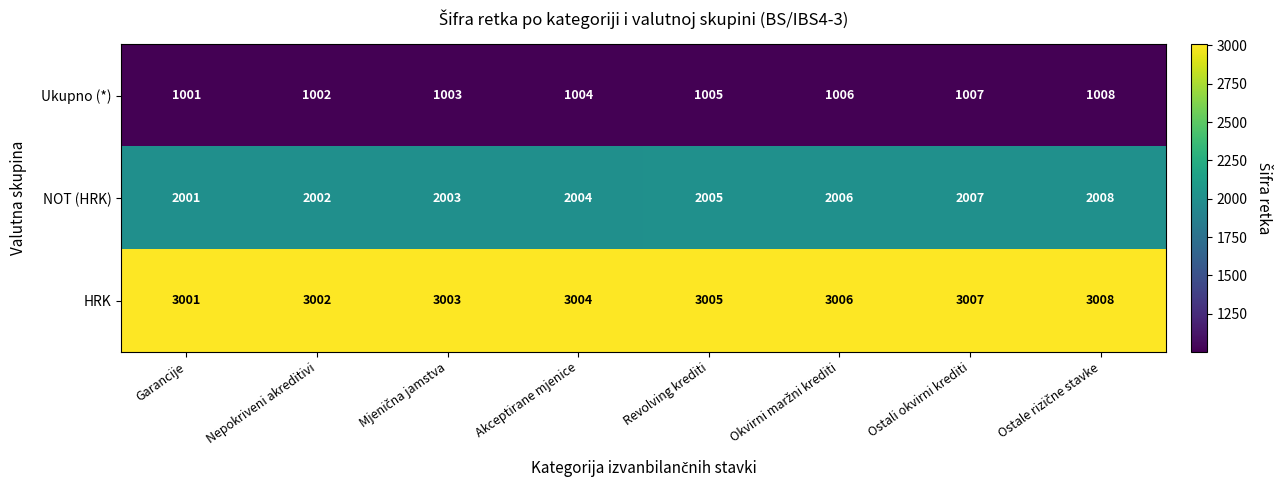

Count the Ukupno (*) values in the range 1003 to 1007.

5